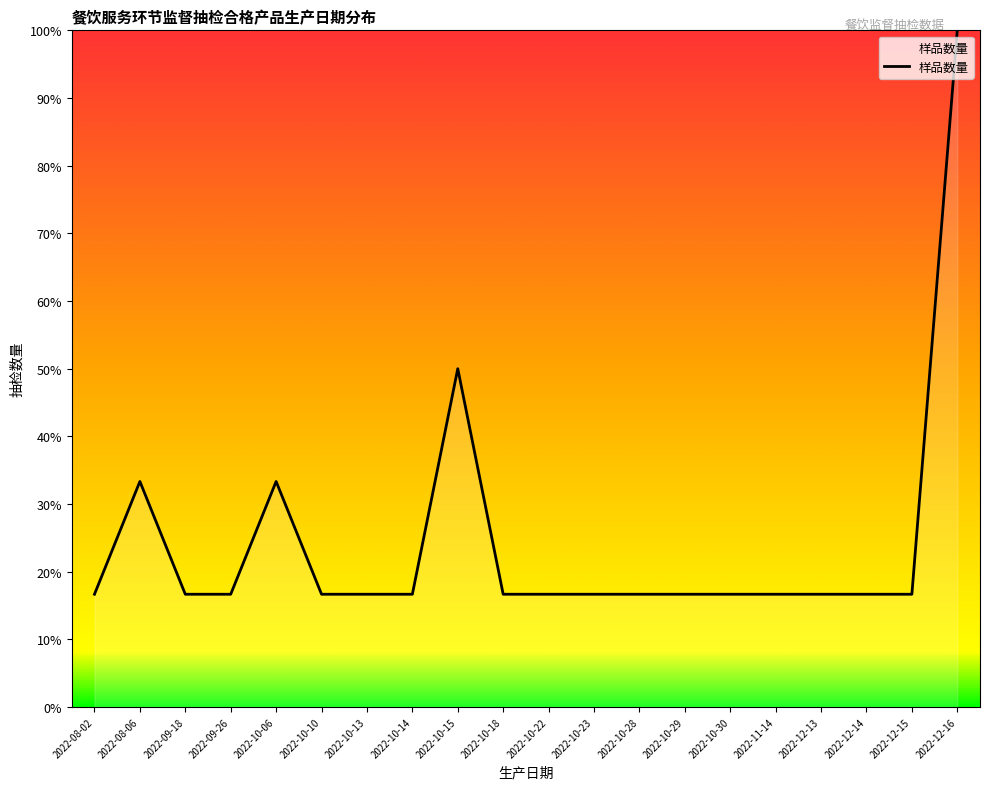

What is the label of the 7th point from the right?

2022-10-29